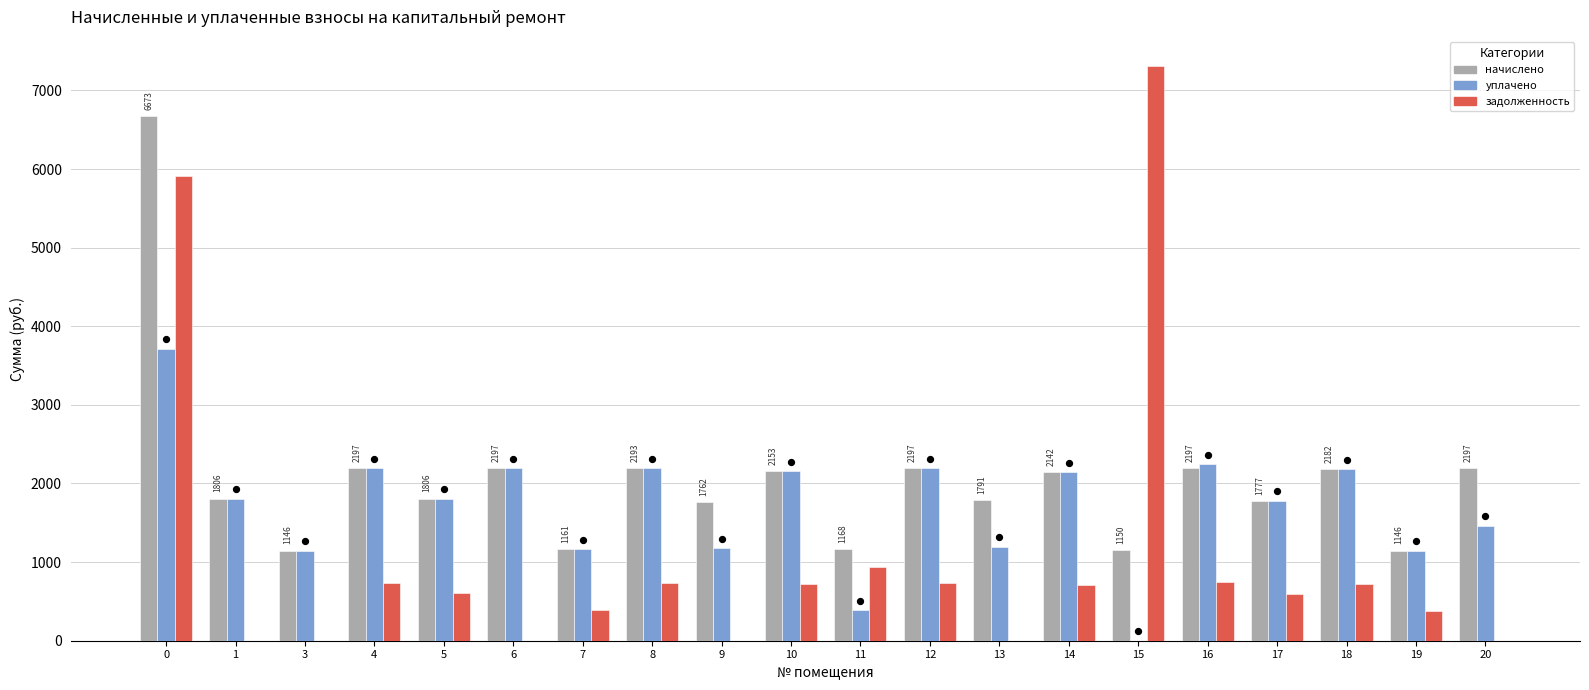

Is the value of уплачено at 10 greater than the value of начислено at 14?

Yes